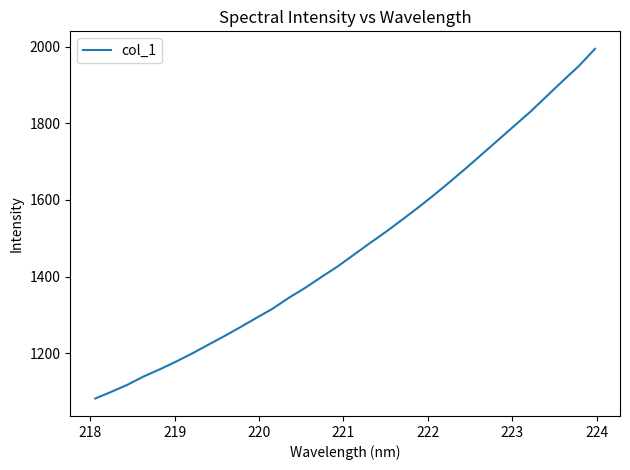

What is the smallest value displayed?

1082.1